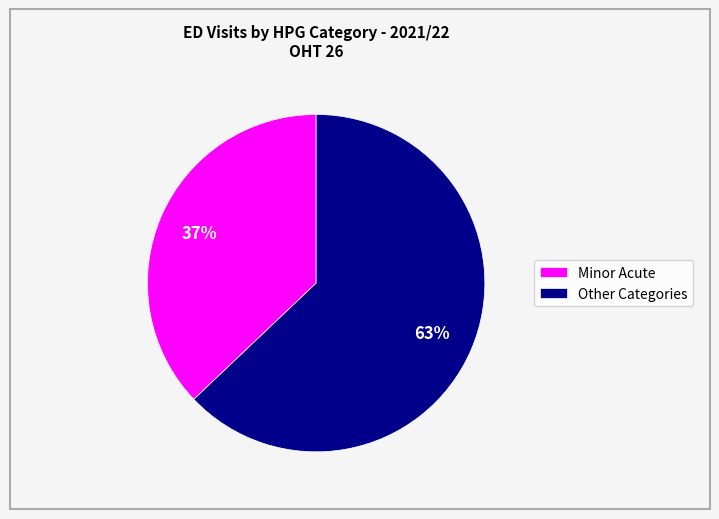

What percentage is the Minor Acute slice, to the nearest percent?

37%